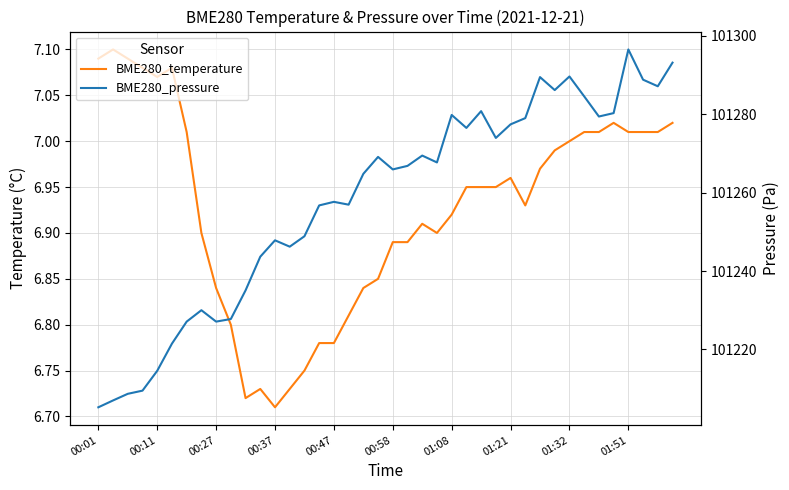

Rank the series at 29 from highest to lowest value.

BME280_pressure, BME280_temperature